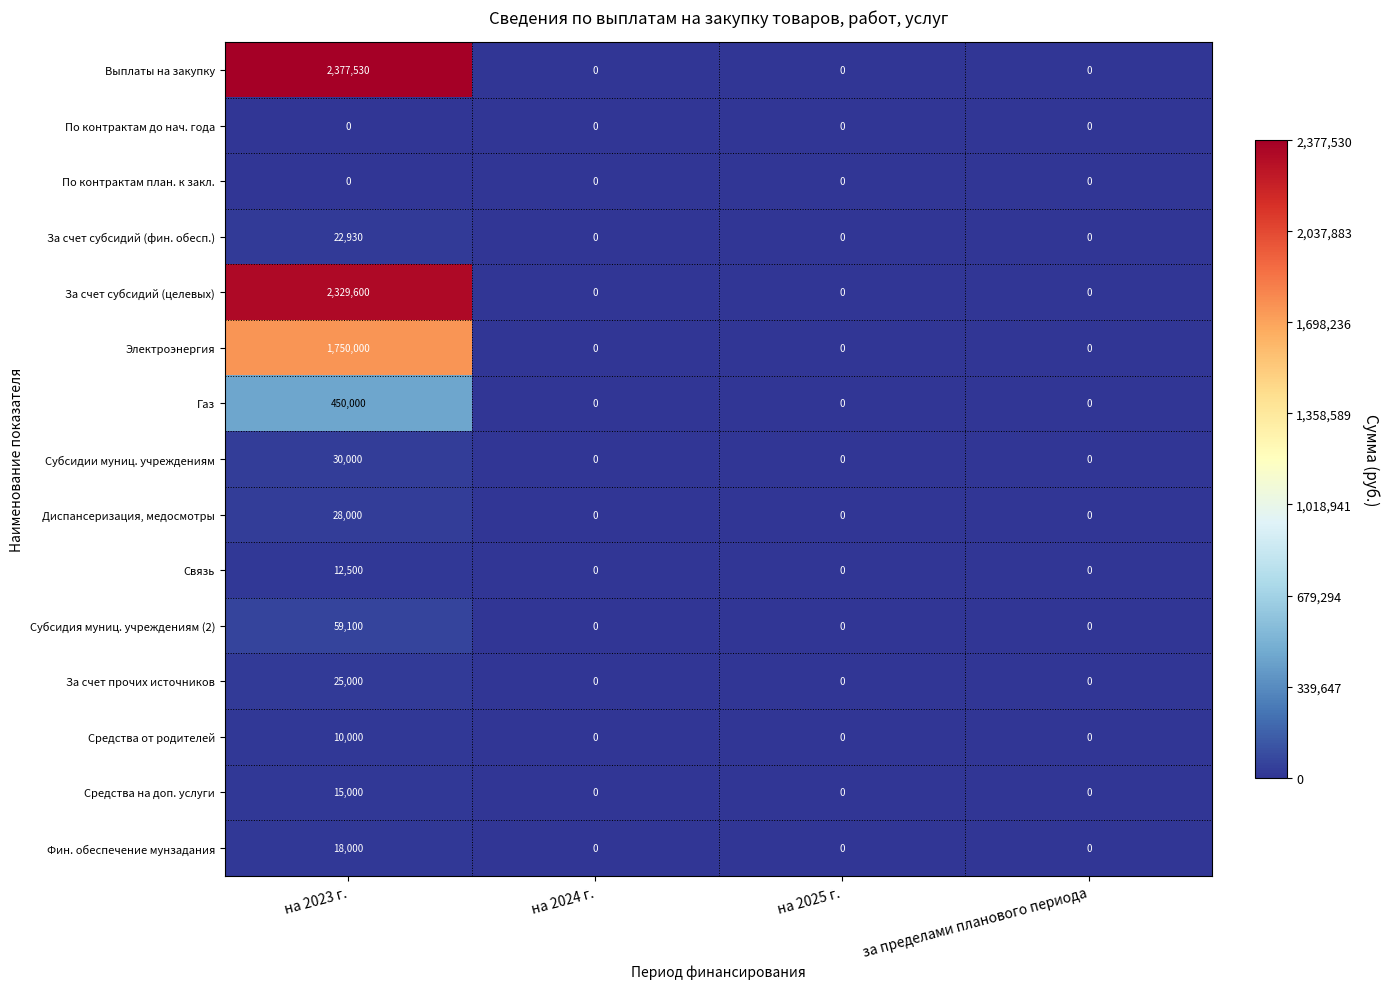

What is the total value across all series at на 2023 г.?

7127660